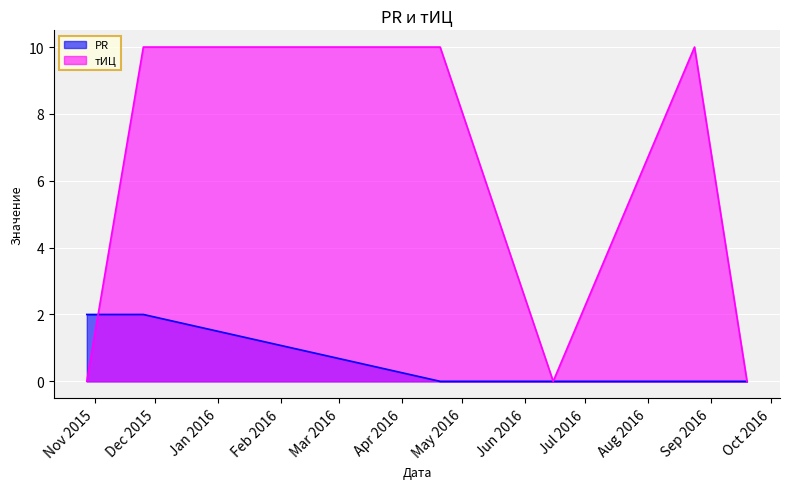

List the labels in order of тИЦ value, largest first.

2016-08-24, 2016-04-20, 2015-11-25, 2016-09-19, 2016-06-15, 2015-10-28